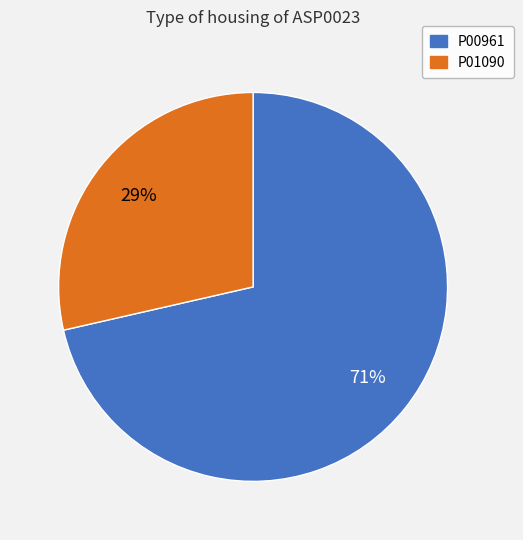

Between P01090 and P00961, which is larger?

P00961